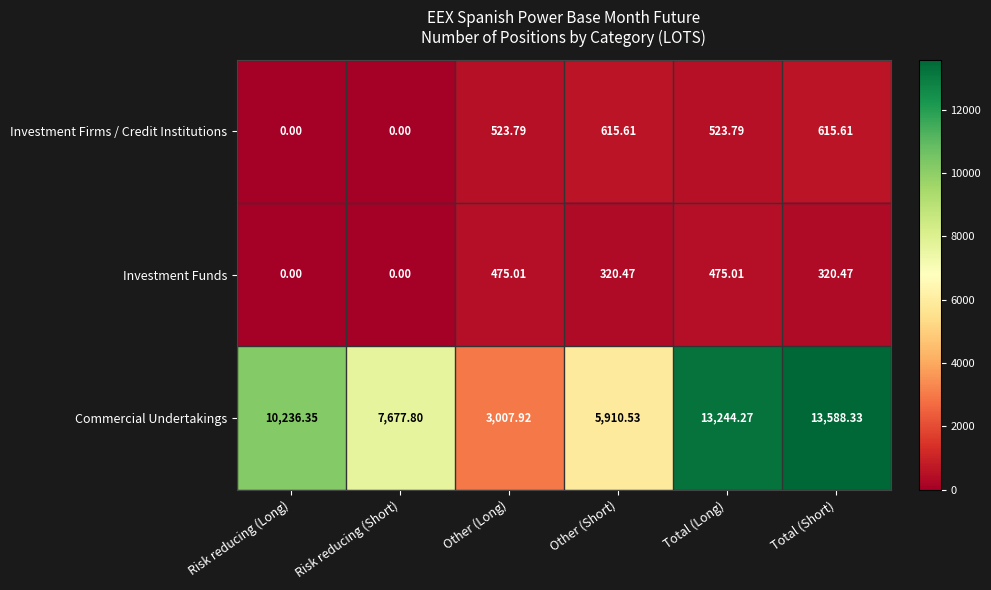

Which series changed the most between Total (Long) and Total (Short)?

Commercial Undertakings